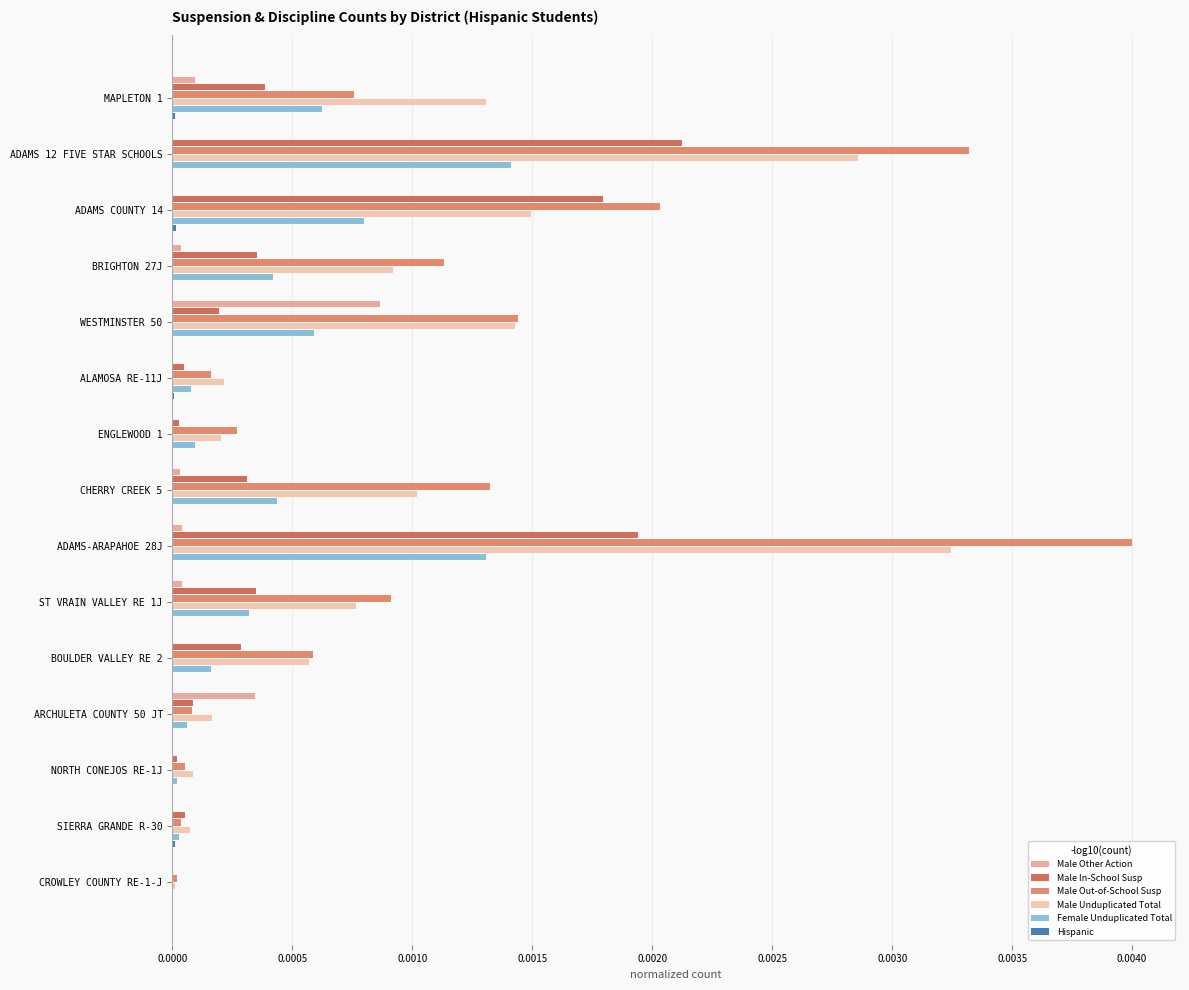

The value of Male Other Action at WESTMINSTER 50 is 0.0. True or false?

True